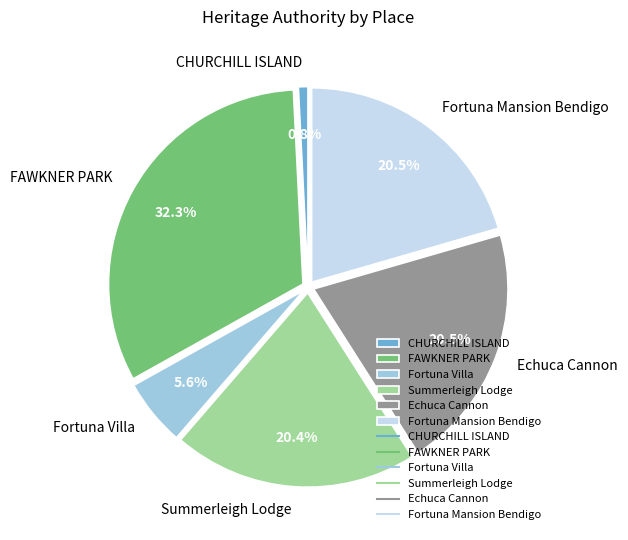

How many slices are in this pie chart?

6